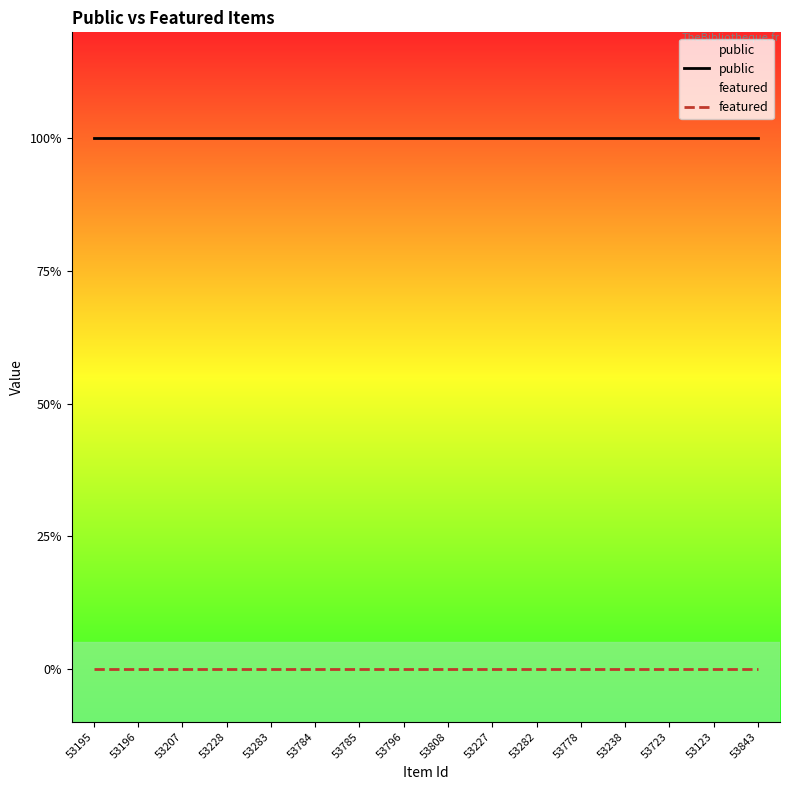

True or false: public has more than 0 points higher than both neighbors.

False